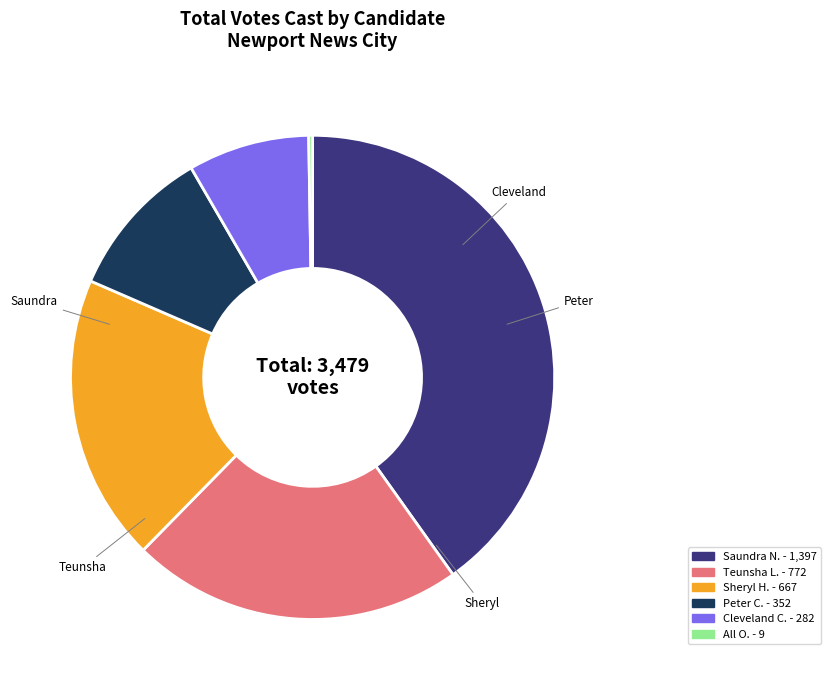

Does any single category account for the majority?

No